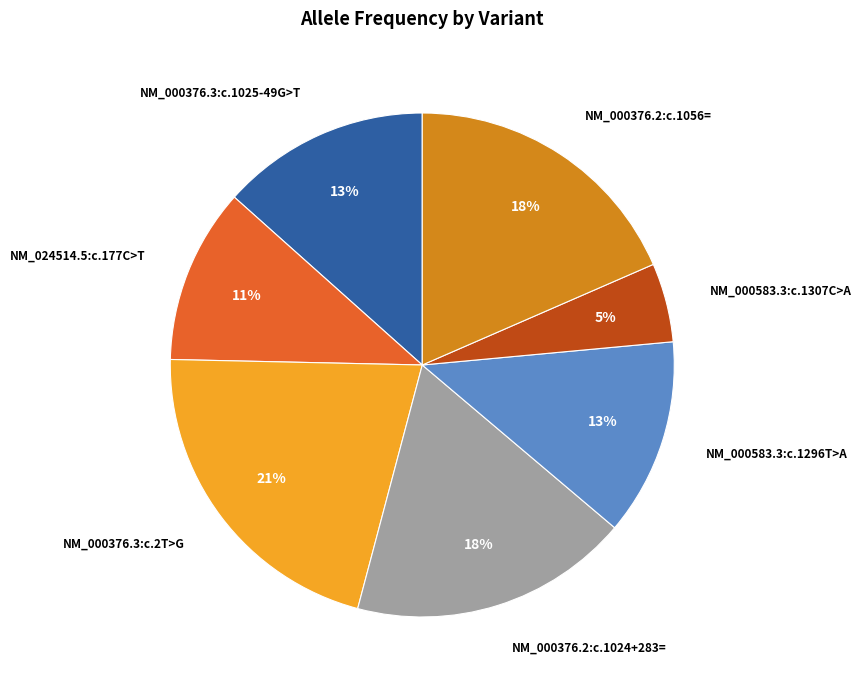

What is the smallest slice in the pie chart?

NM_000583.3:c.1307C>A